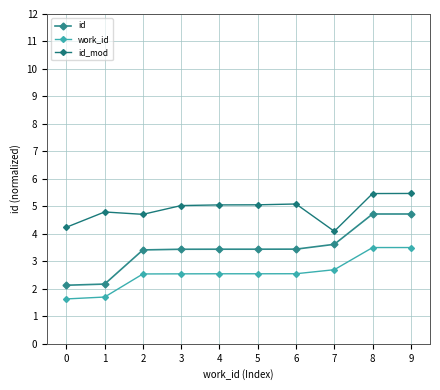

At which label does id reach its peak?

9